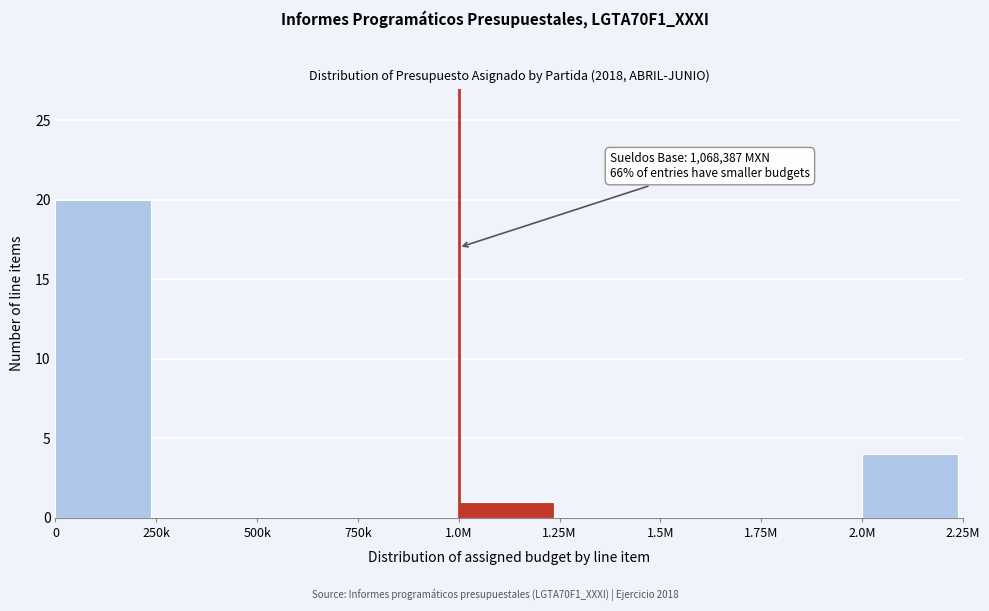

Reading left to right, extract all data points from this chart.

0=20	250k=0	500k=0	750k=0	1.0M=1	1.25M=0	1.5M=0	1.75M=0	2.0M=4